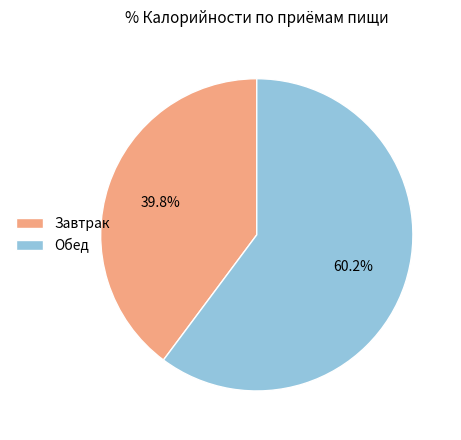

Between Обед and Завтрак, which is larger?

Обед